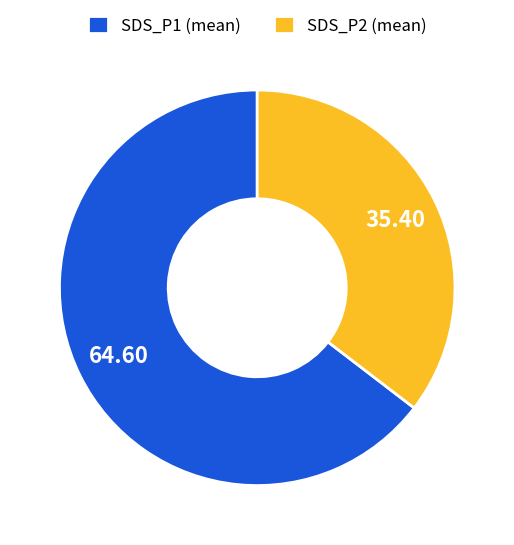

Rank the categories by value from lowest to highest.

SDS_P2 (mean), SDS_P1 (mean)